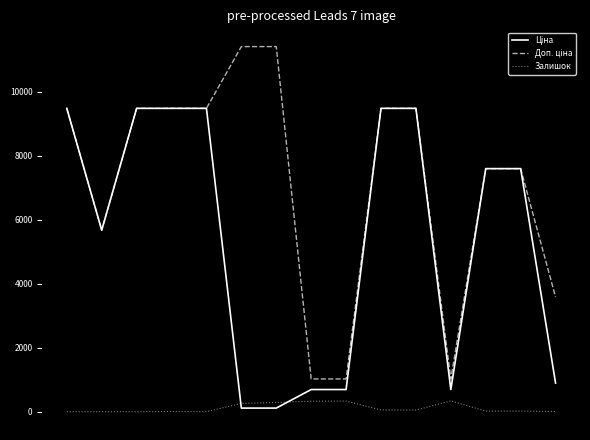

Does the chart display data point markers on the line(s)?

No